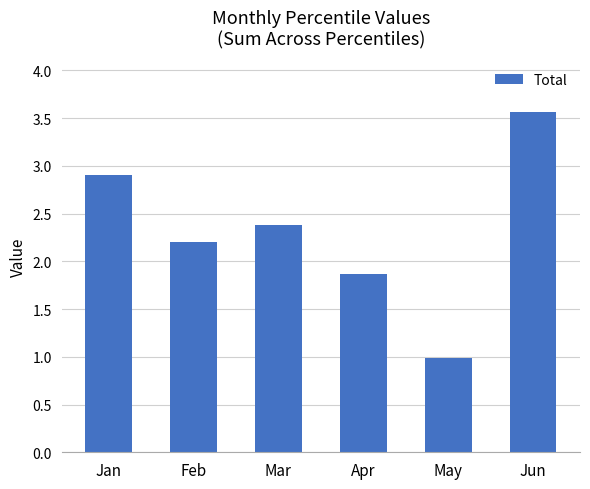

How many values exceed 2?

4